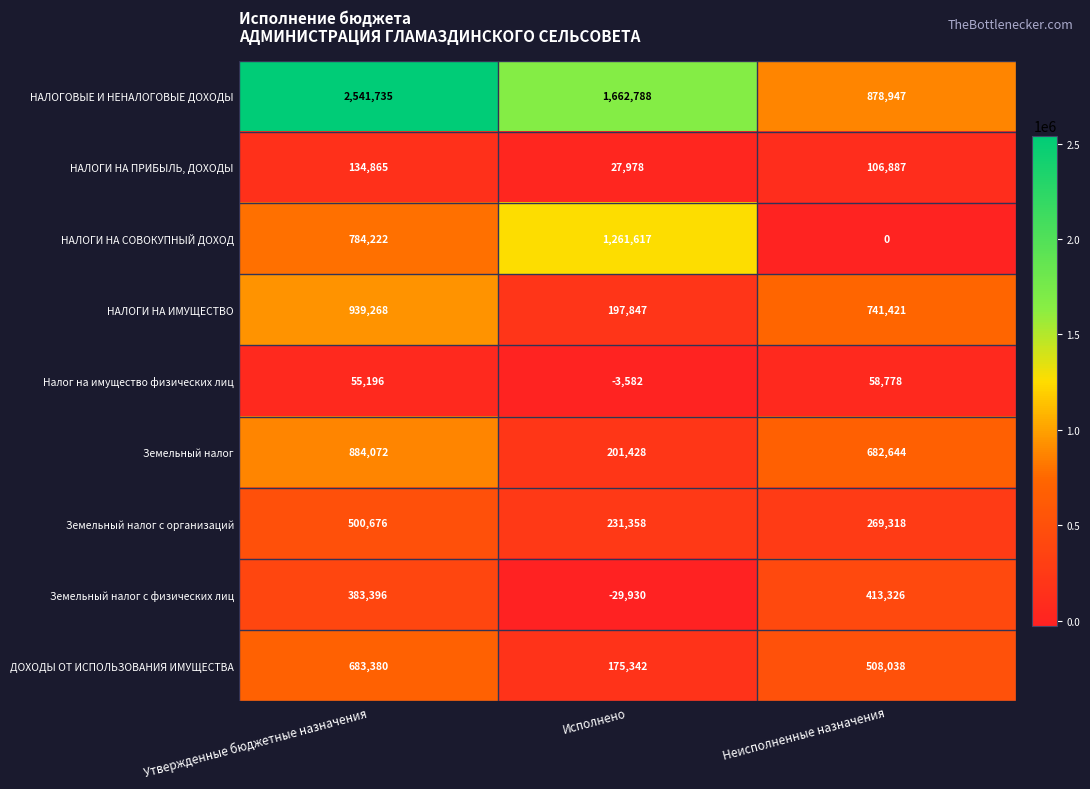

How many categories are shown in the chart?

3